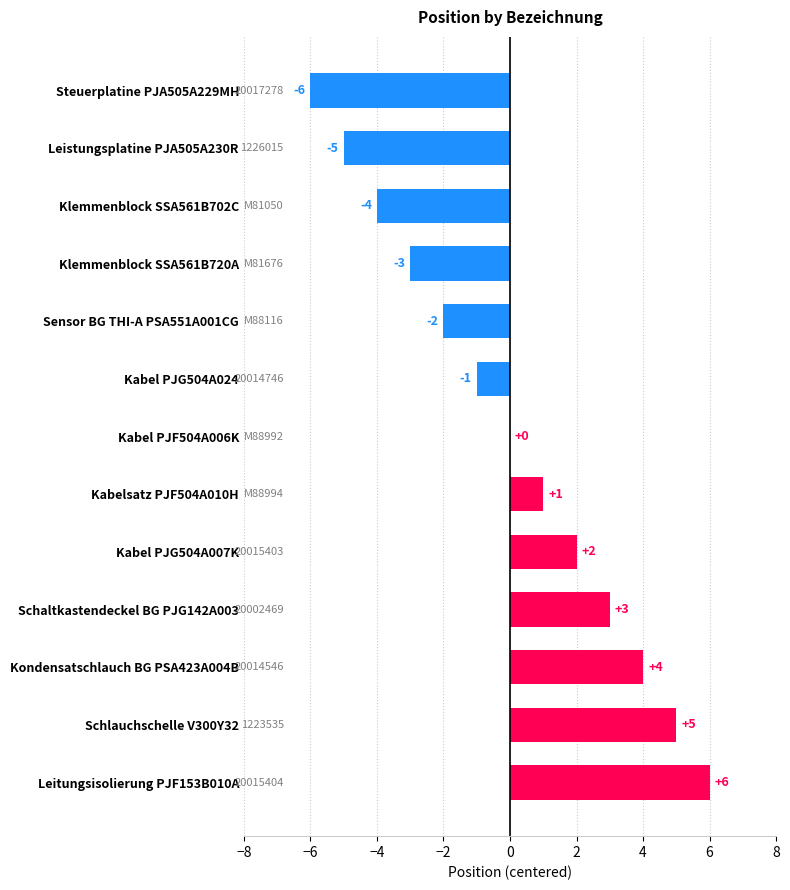

What is the sum of the values at Kondensatschlauch BG PSA423A004B and Kabelsatz PJF504A010H?

5